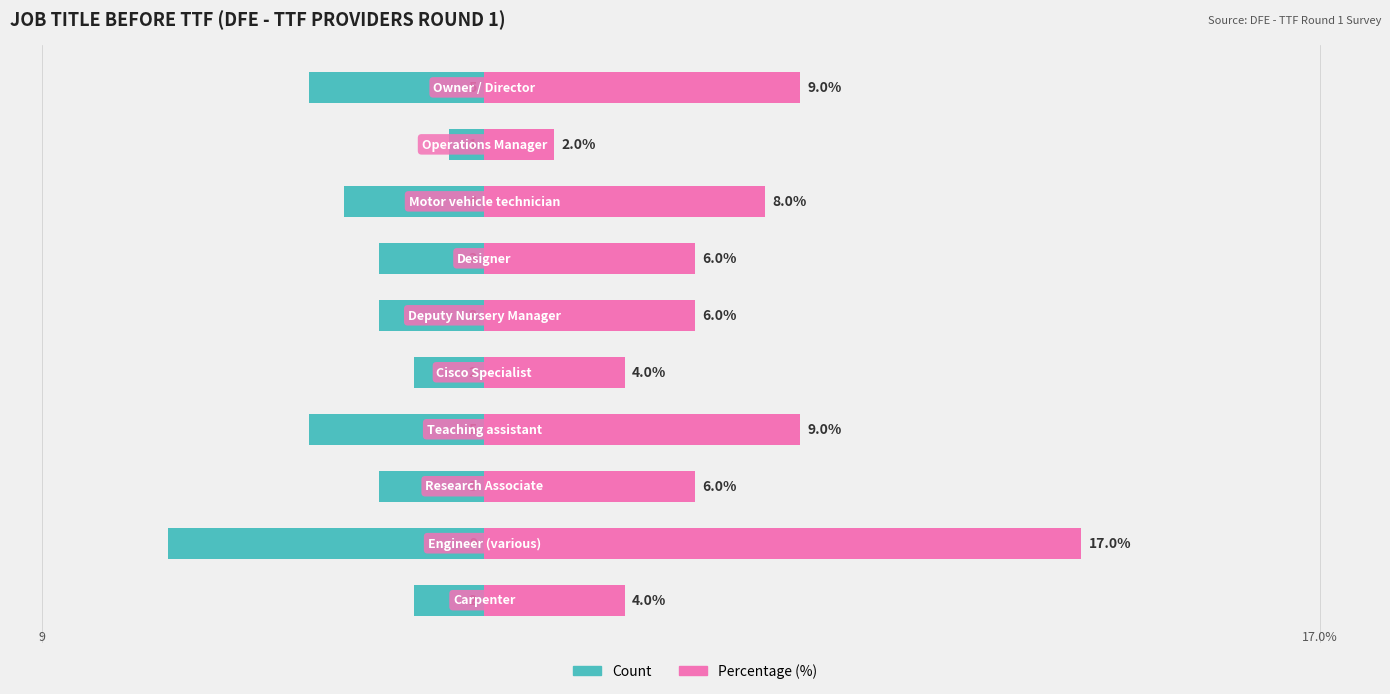

What is the sum of the Count values at 9 and 7?

-9